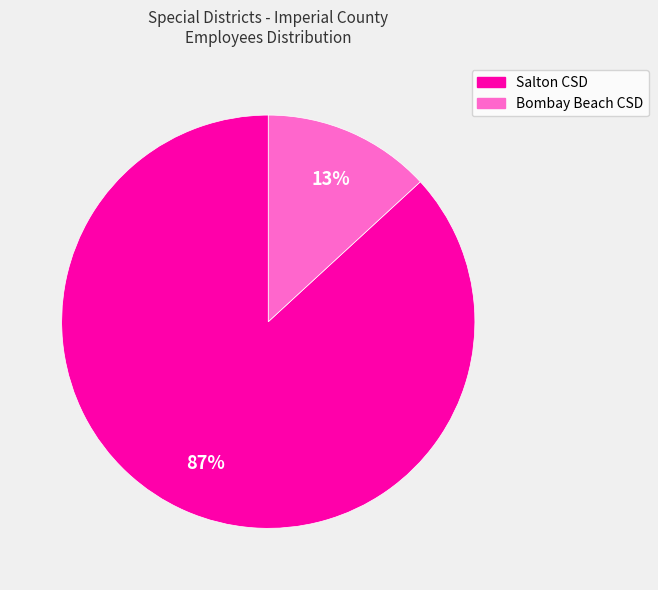

Is there any slice that represents more than half of the pie?

Yes